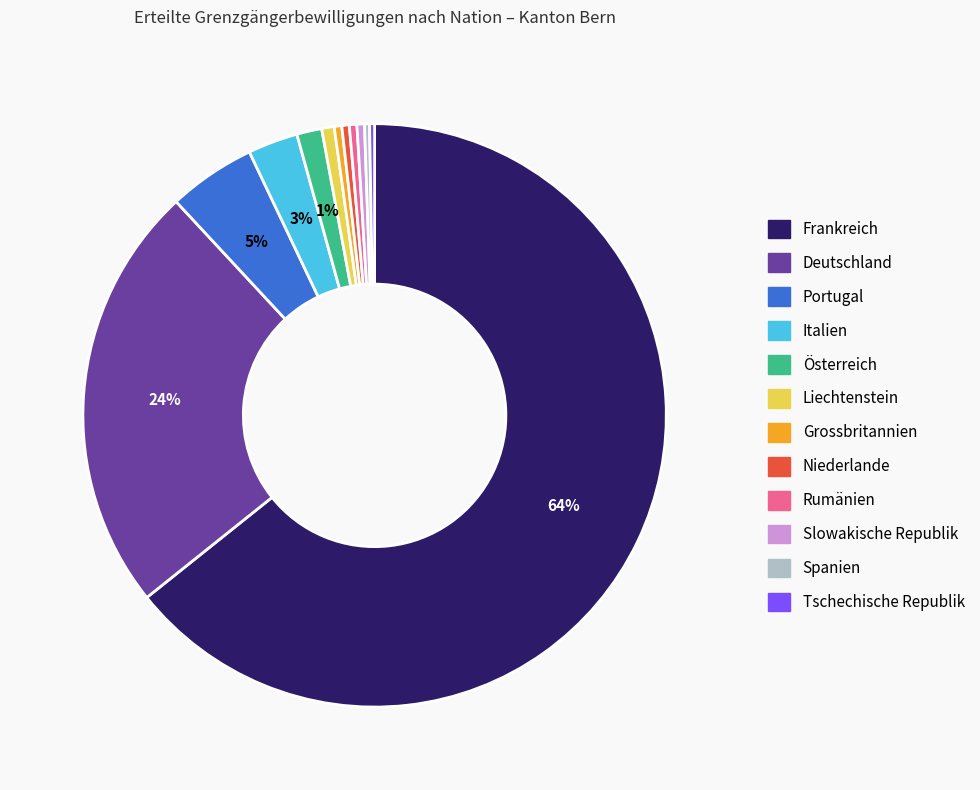

To the nearest percent, what is the average slice percentage?

8%